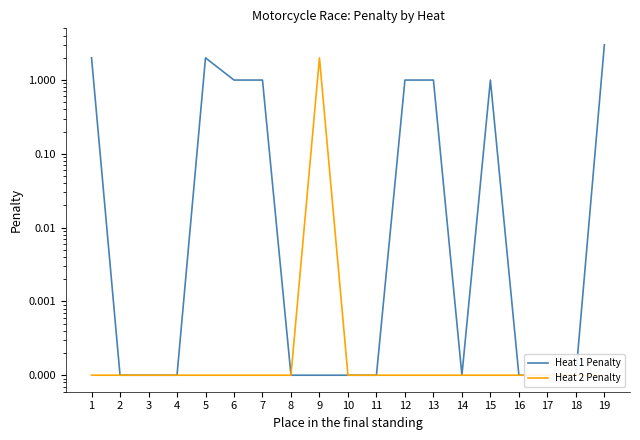

What are all the series names shown in the legend?

Heat 1 Penalty, Heat 2 Penalty